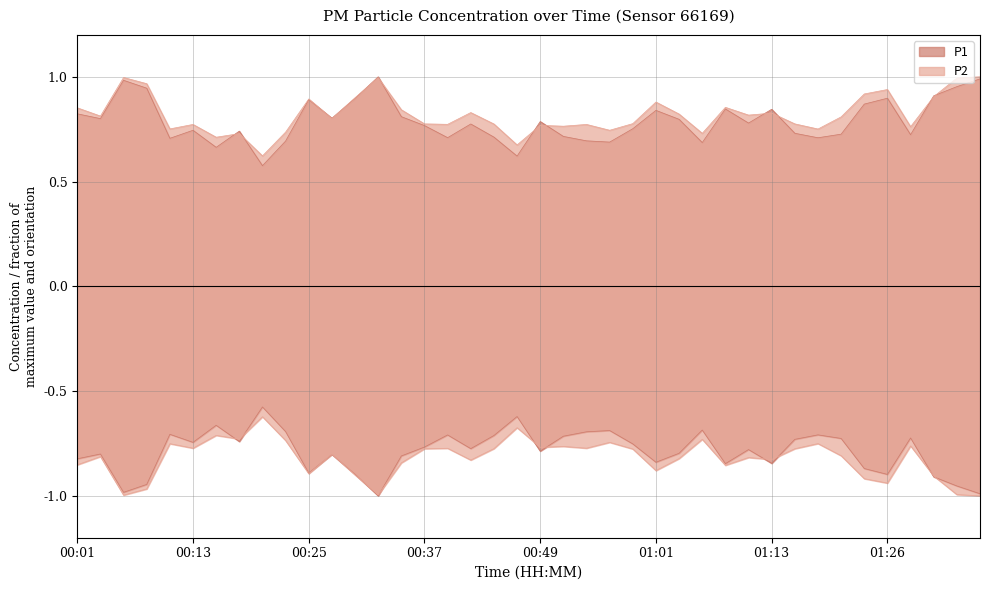

At which category does the chart reach its peak across all series?

00:32